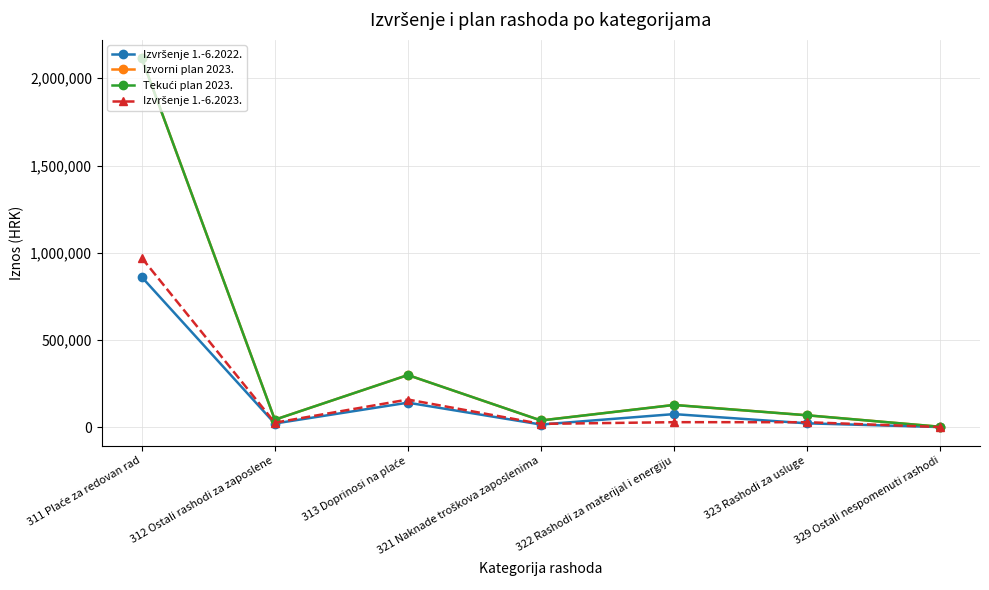

At how many categories does at least one series exceed 1488235?

1